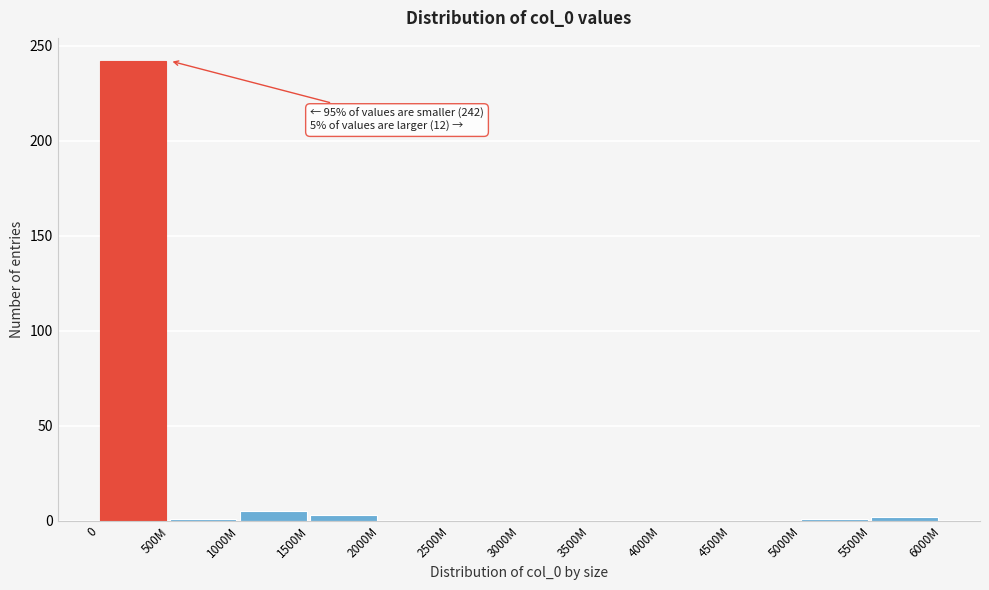

What is the greatest value displayed?

242